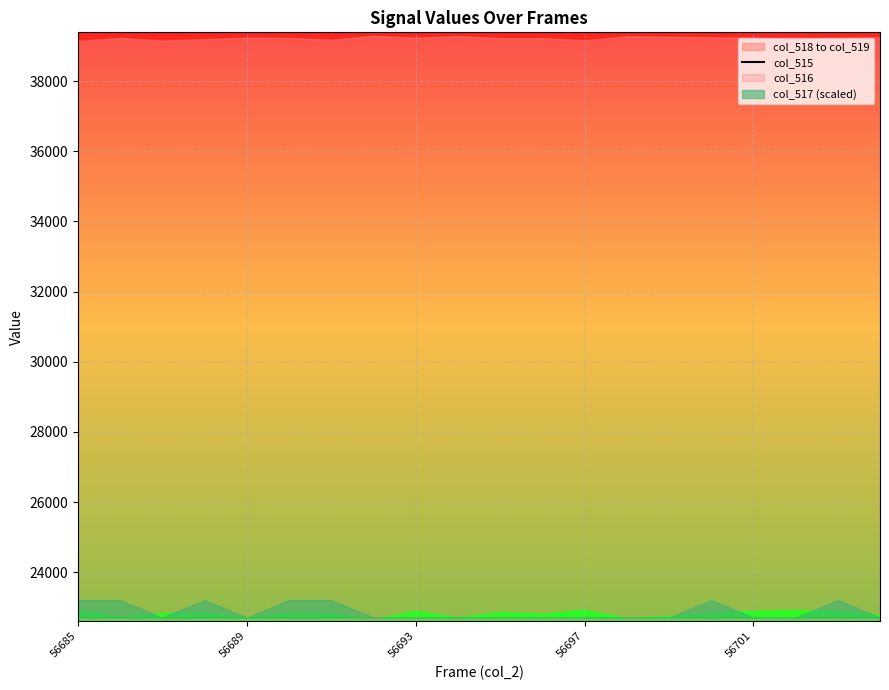

How many data points are less than 3437?

10